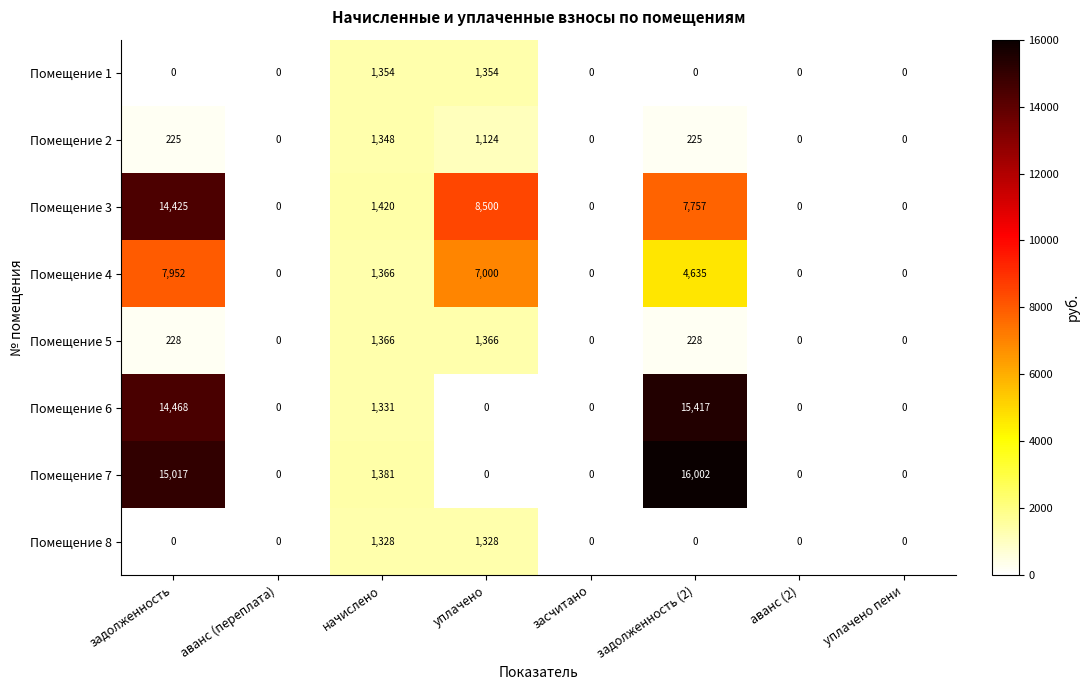

At which label is Помещение 7 closest to 8001?

начислено